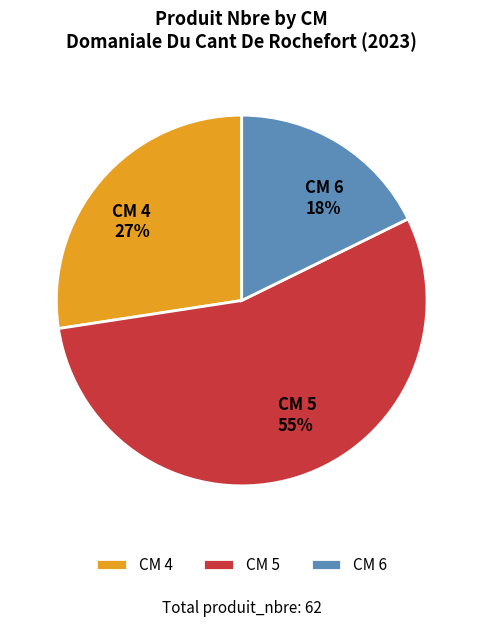

Between CM 4 and CM 6, which is larger?

CM 4